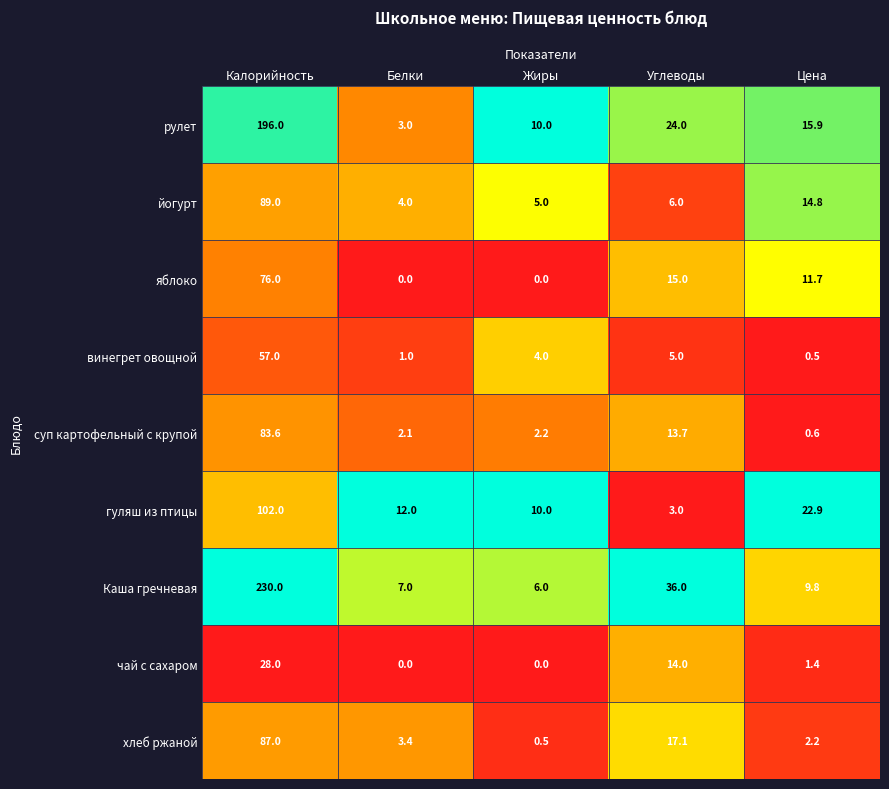

Is the value of йогурт at Углеводы greater than the value of хлеб ржаной at Цена?

Yes